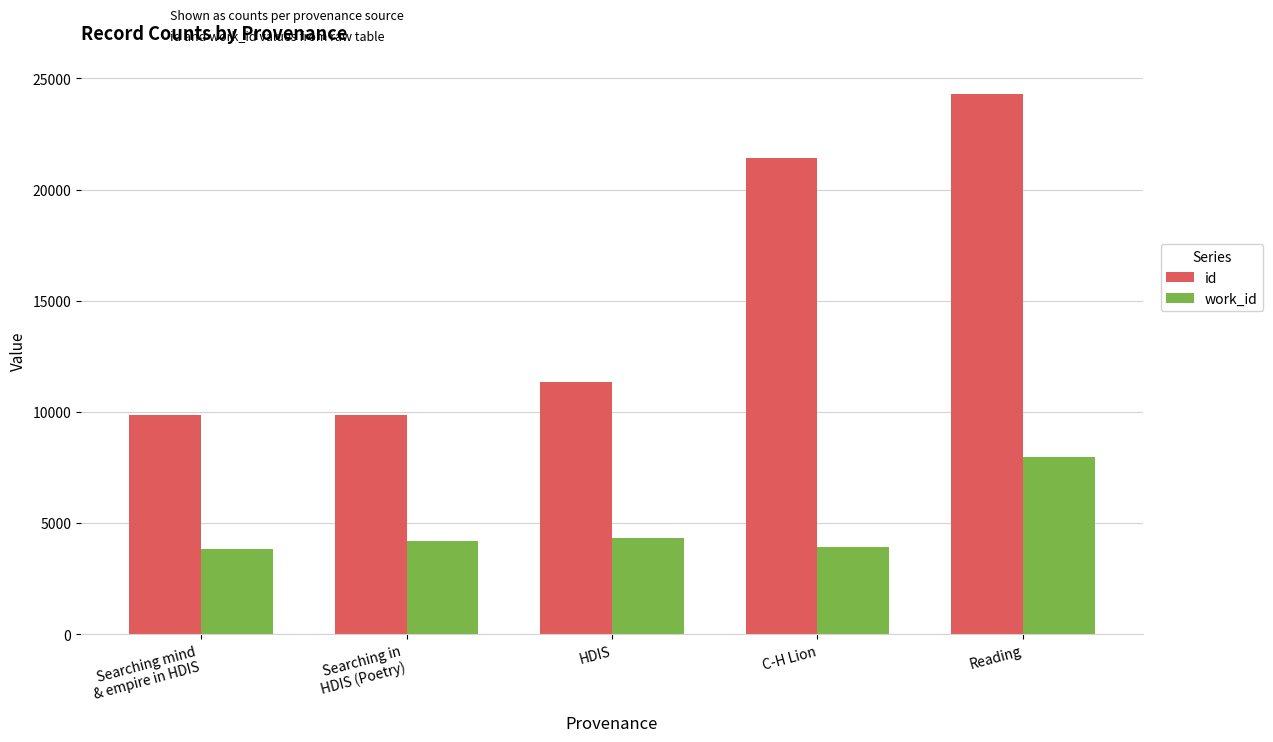

Rank the series by their maximum value, from highest to lowest.

id, work_id